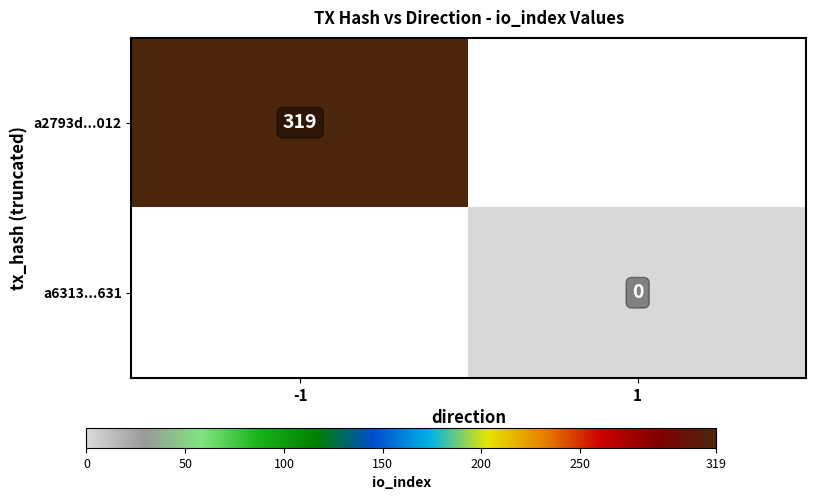

True or false: a2793d...012 has a value of 319 at -1.

True